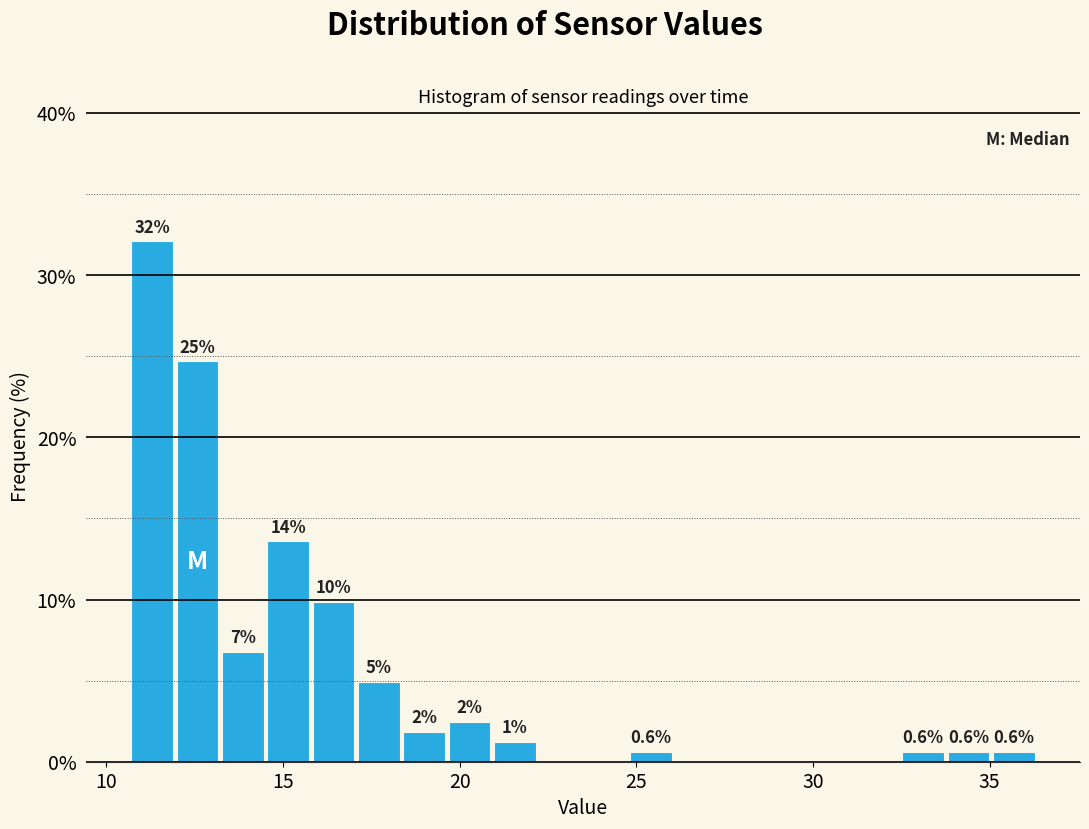

Read against the x-axis, roughly where is the centre of the tallest bar?

11.5